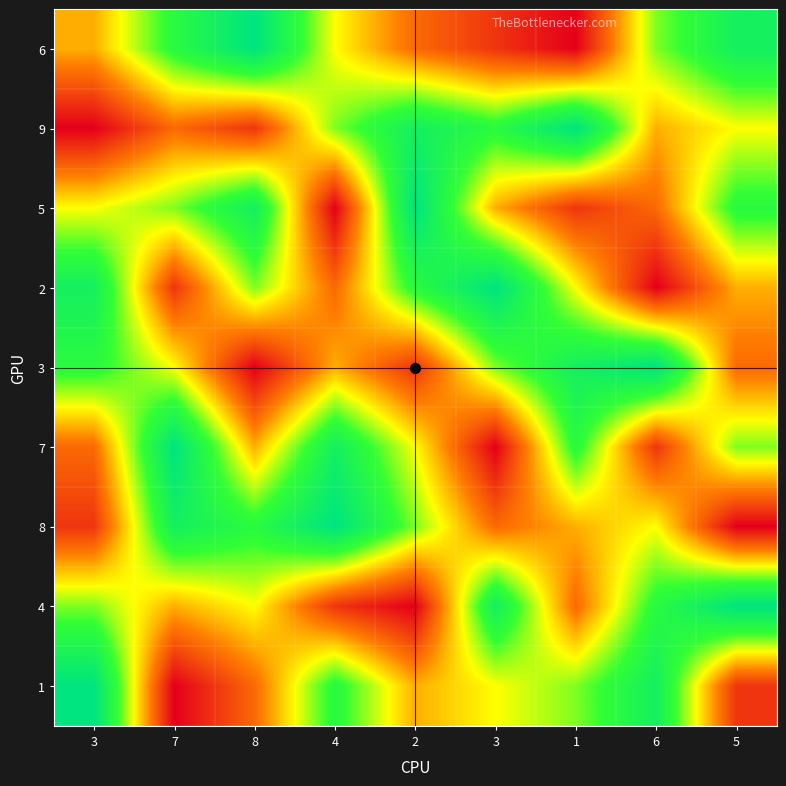

Between 1 and 4, which is larger?

1